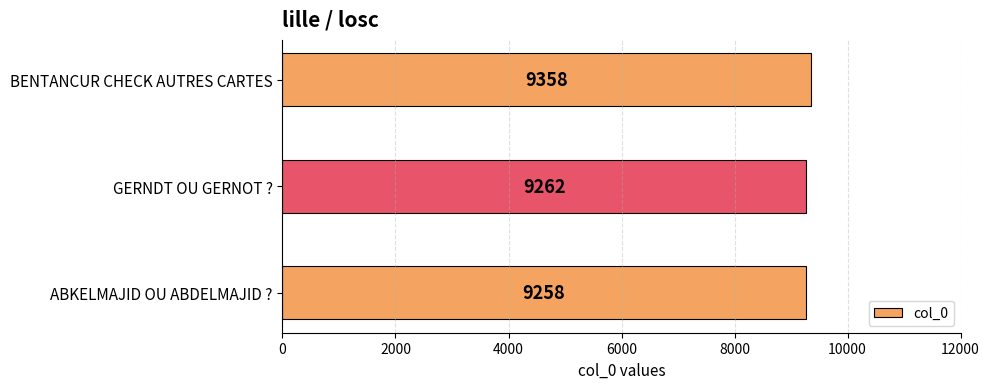

The chart shows a value of 9262 at GERNDT OU GERNOT ?. True or false?

True